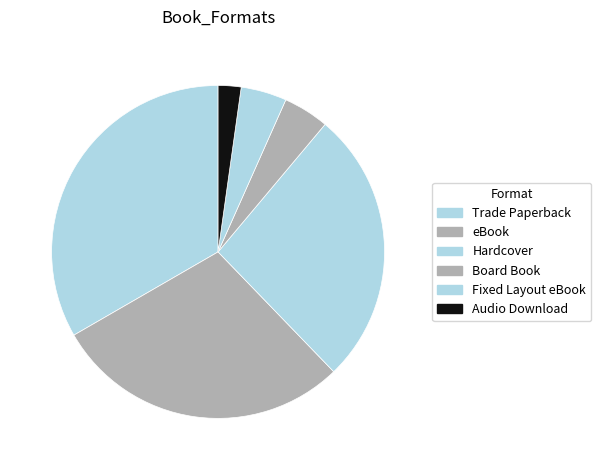

Combined, do eBook and Hardcover account for over 50%?

Yes